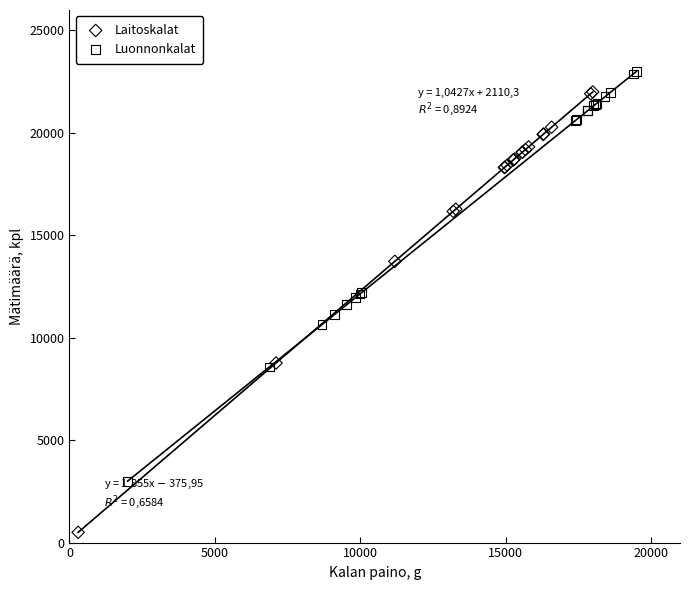

Which series reaches the maximum Y coordinate?

Luonnonkalat